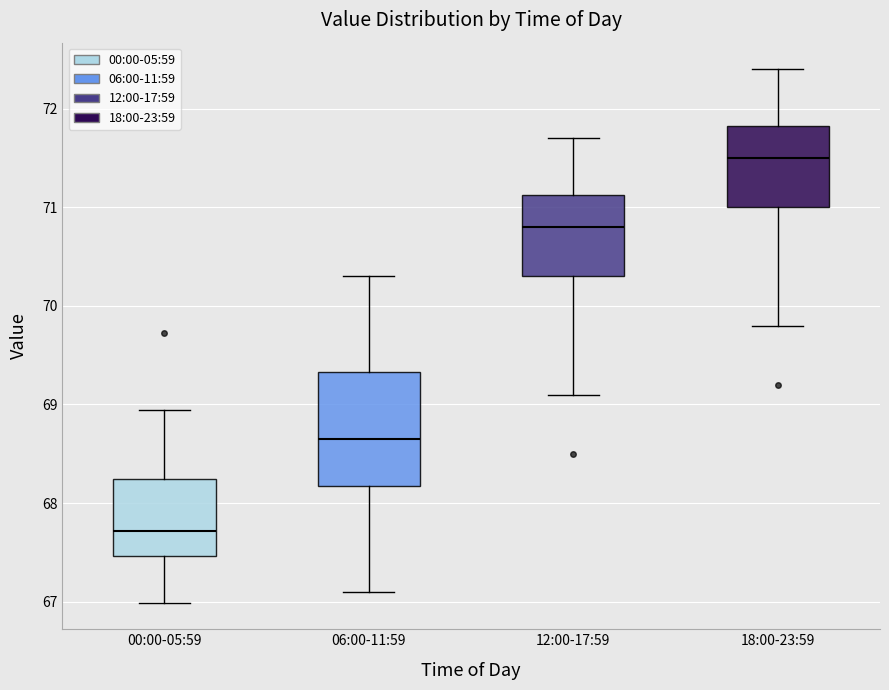

Reading left to right, read every box against the y-axis: the position of its median line, the range the box covers, and the ends of its whiskers. The values are not printed on the chart, so give them approximately, as read against the axis.

00:00-05:59: median 67.7, box 67.5 to 68.2, whiskers 67.0 to 68.9
06:00-11:59: median 68.7, box 68.2 to 69.3, whiskers 67.1 to 70.3
12:00-17:59: median 70.8, box 70.3 to 71.1, whiskers 69.1 to 71.7
18:00-23:59: median 71.5, box 71.0 to 71.8, whiskers 69.8 to 72.4